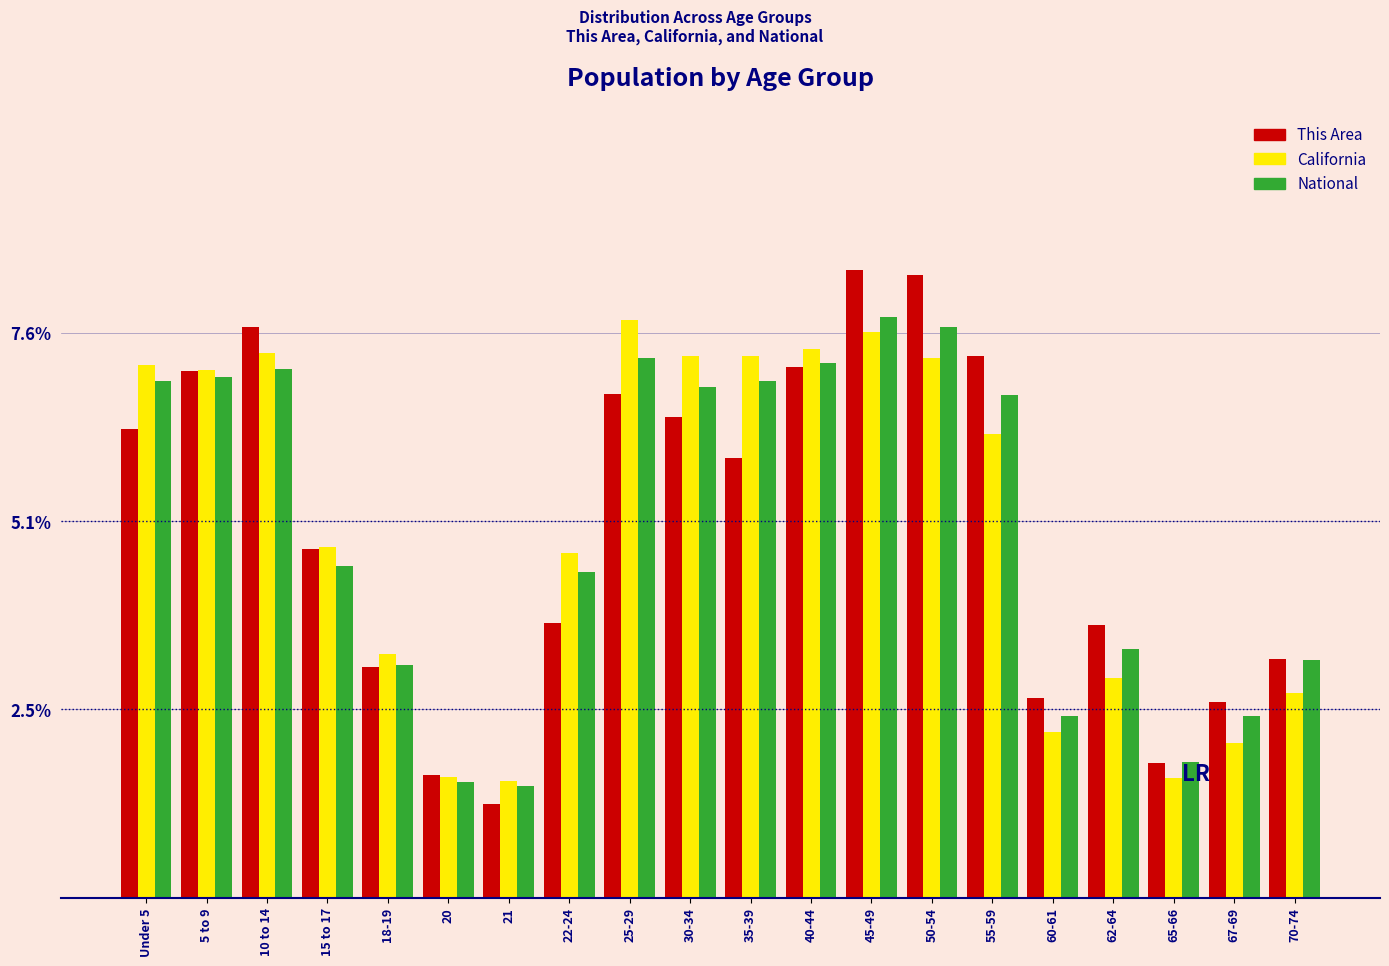

Is it true that National equals 4.4 at 22-24?

True